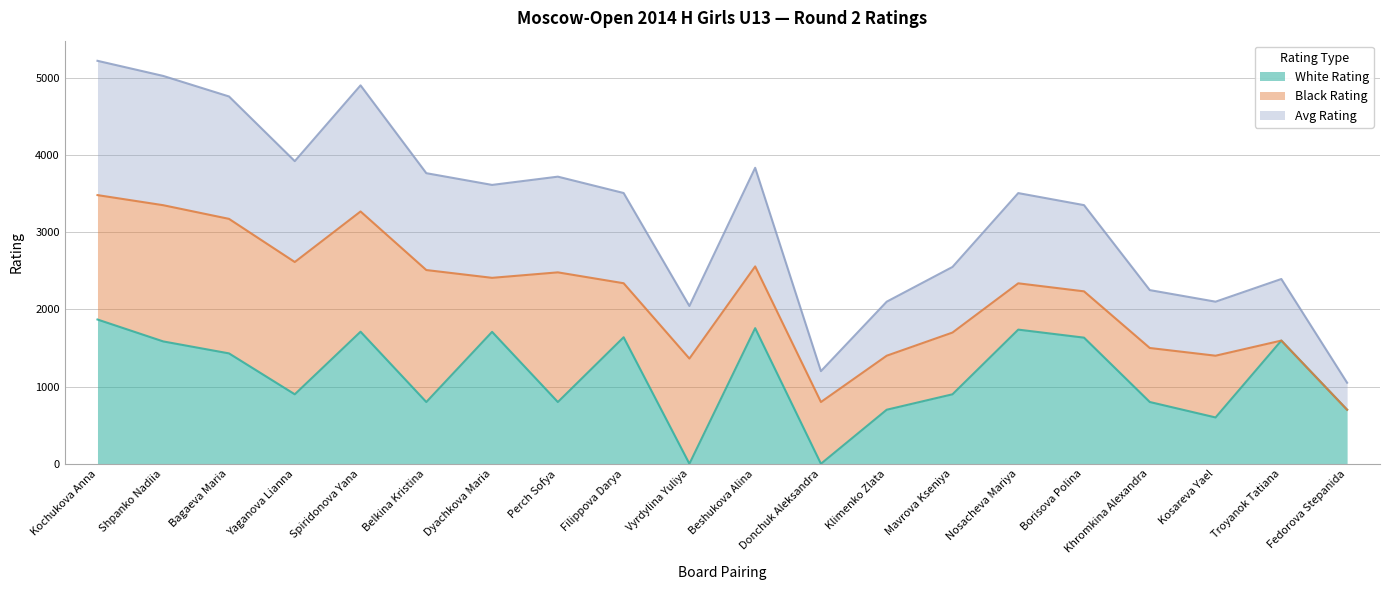

Read the White Rating value at Beshukova Alina, to the nearest 100.

1800